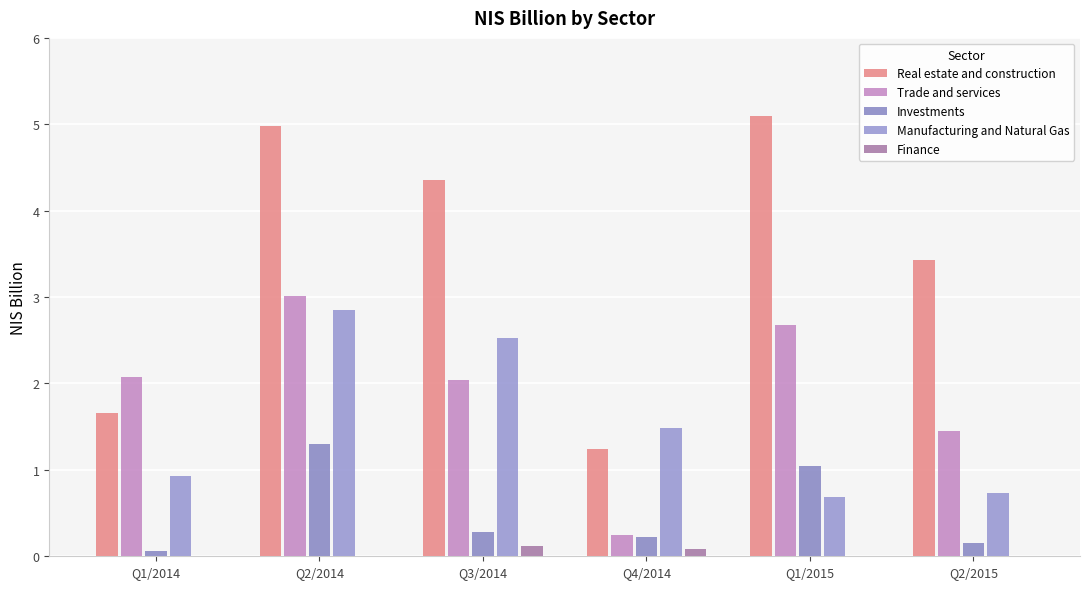

Is the value of Trade and services at Q1/2015 greater than the value of Manufacturing and Natural Gas at Q4/2014?

Yes